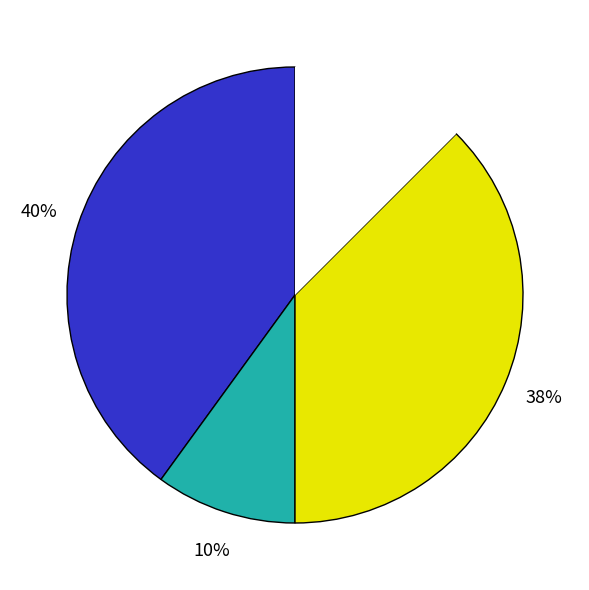

To the nearest percent, what is the average slice percentage?

25%